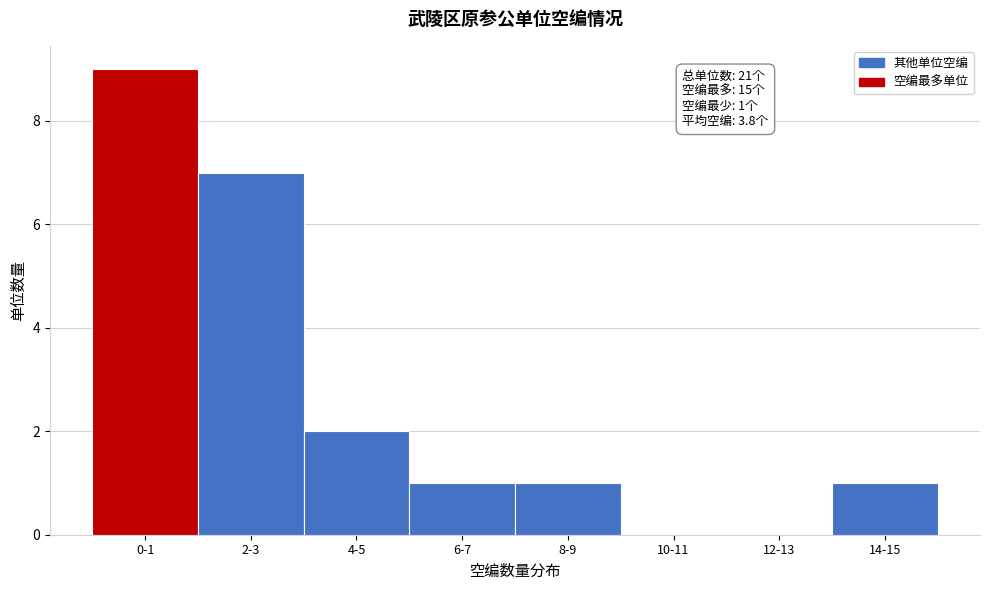

Reading left to right, extract all data points from this chart.

0-1=9	2-3=7	4-5=2	6-7=1	8-9=1	10-11=0	12-13=0	14-15=1